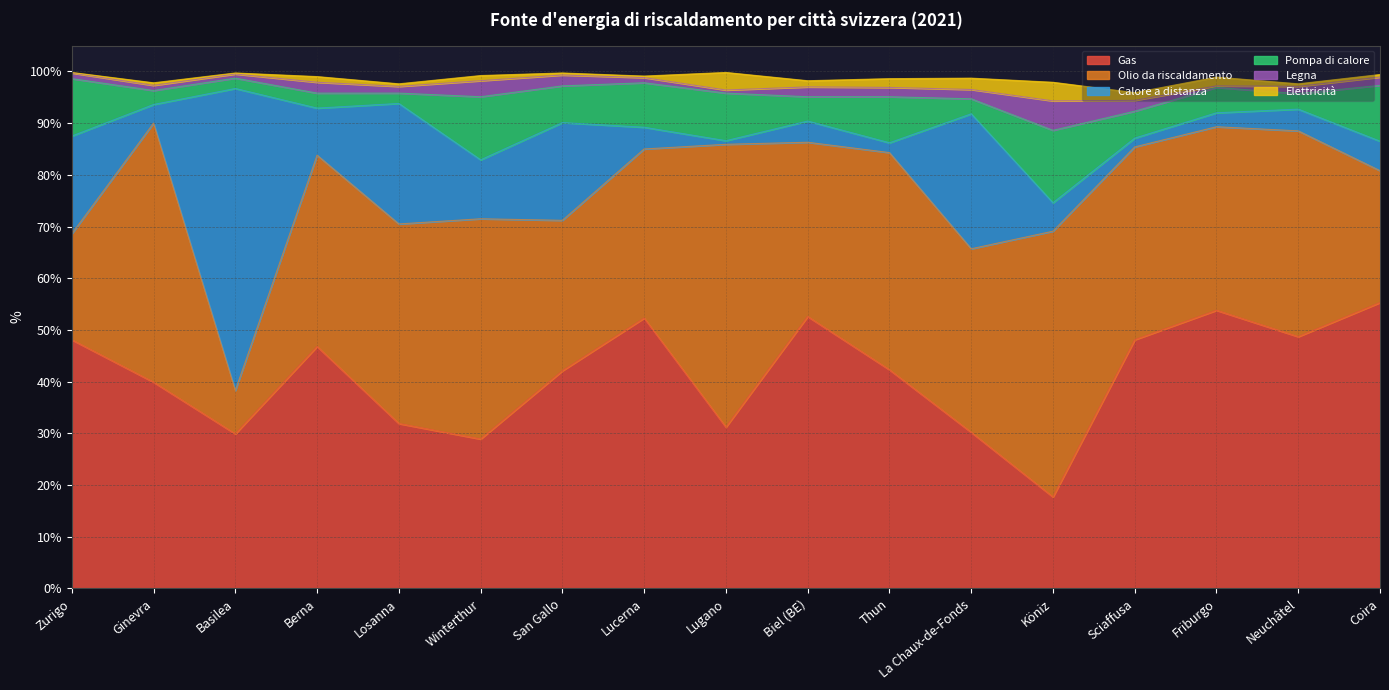

Is the value of Olio da riscaldamento at Losanna greater than the value of Pompa di calore at Zurigo?

Yes